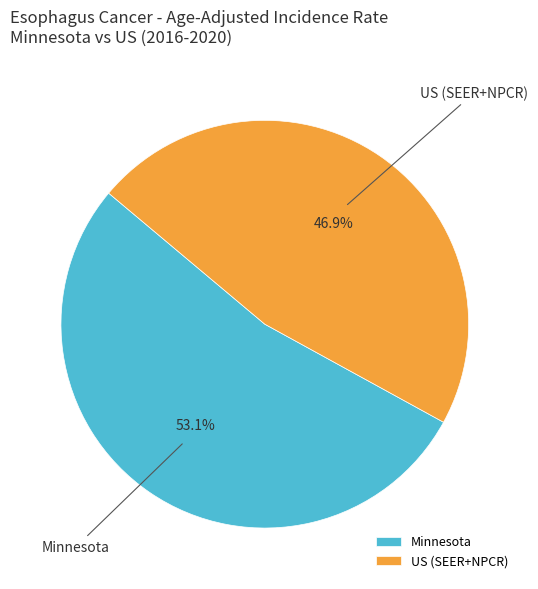

Between Minnesota and US (SEER+NPCR), which is larger?

Minnesota